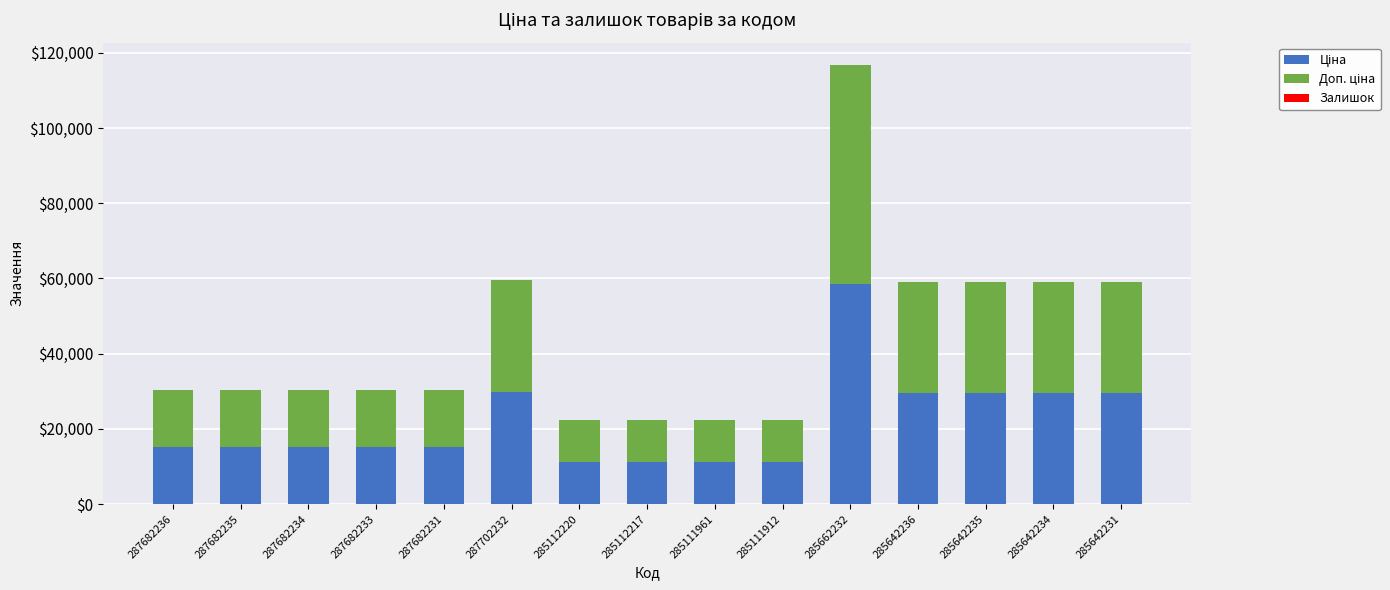

At which category is the sum across all series the highest?

285662232